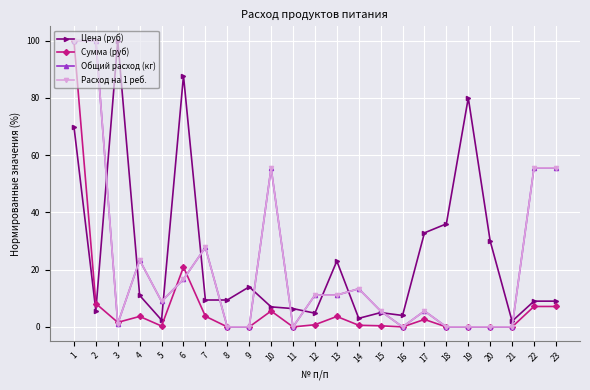

What is the value of the Общий расход (кг) point at the 4th from the left?

23.3